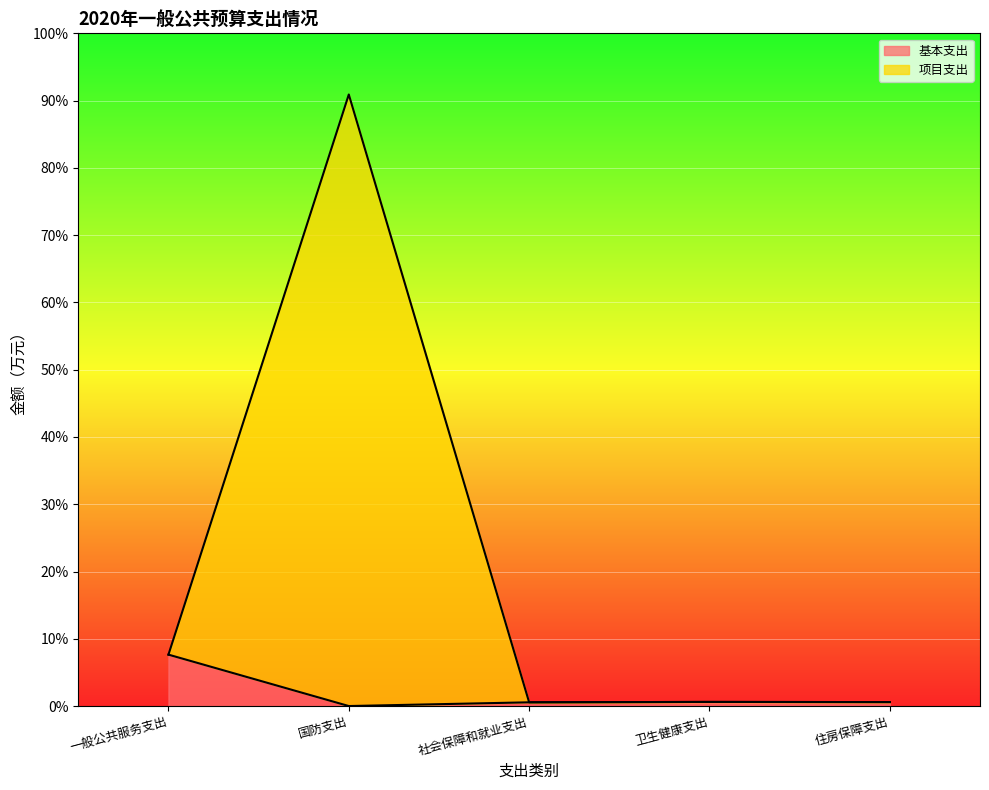

At 一般公共服务支出, list the series in order from smallest to largest.

基本支出, 项目支出